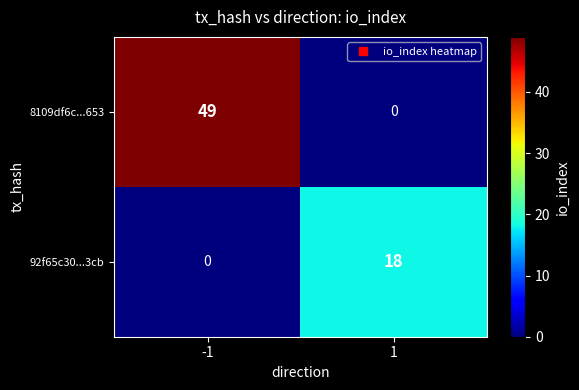

True or false: 8109df6c...653 has a value of -34 at 1.

False